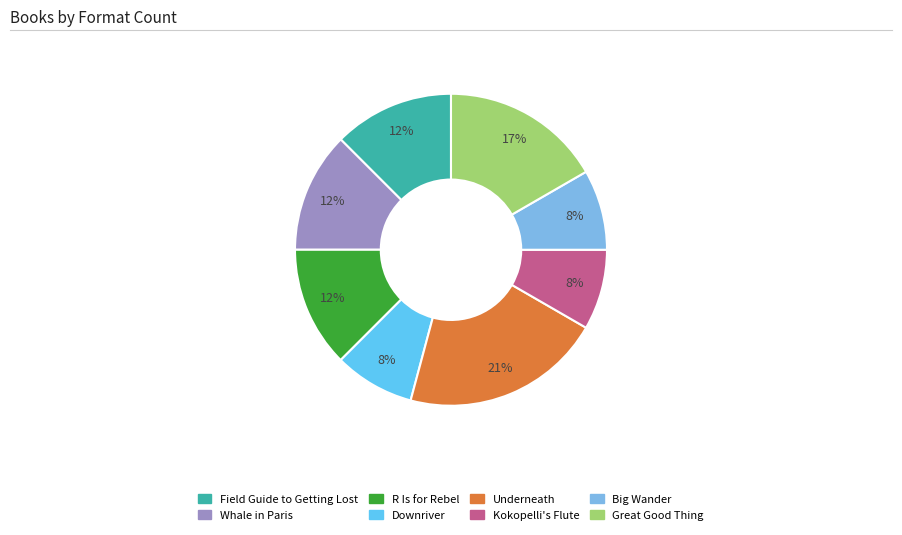

Combined, what portion of the pie is Underneath and Whale in Paris?

33.3%